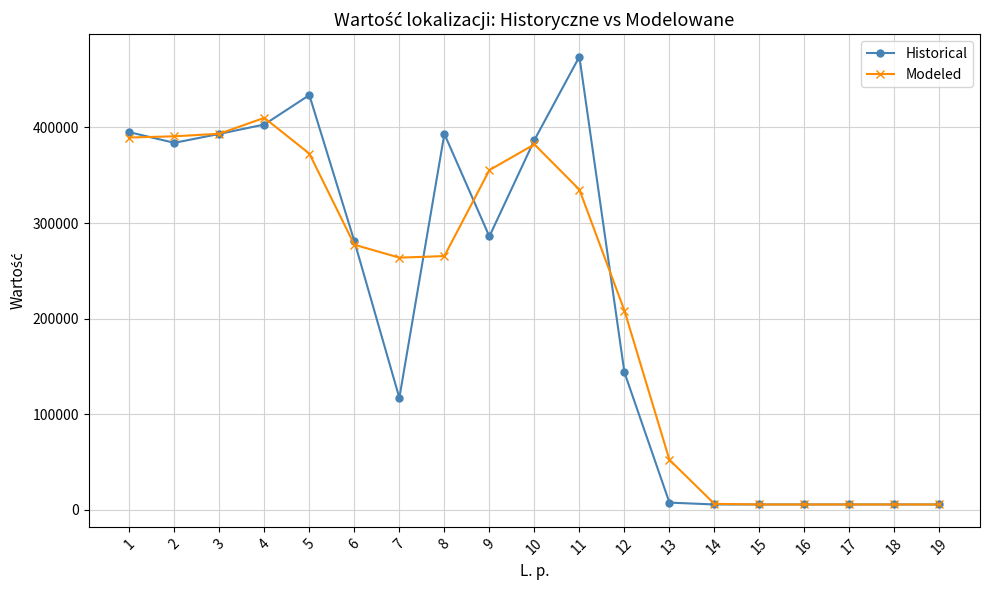

True or false: Modeled has more than 0 interior local peaks.

True